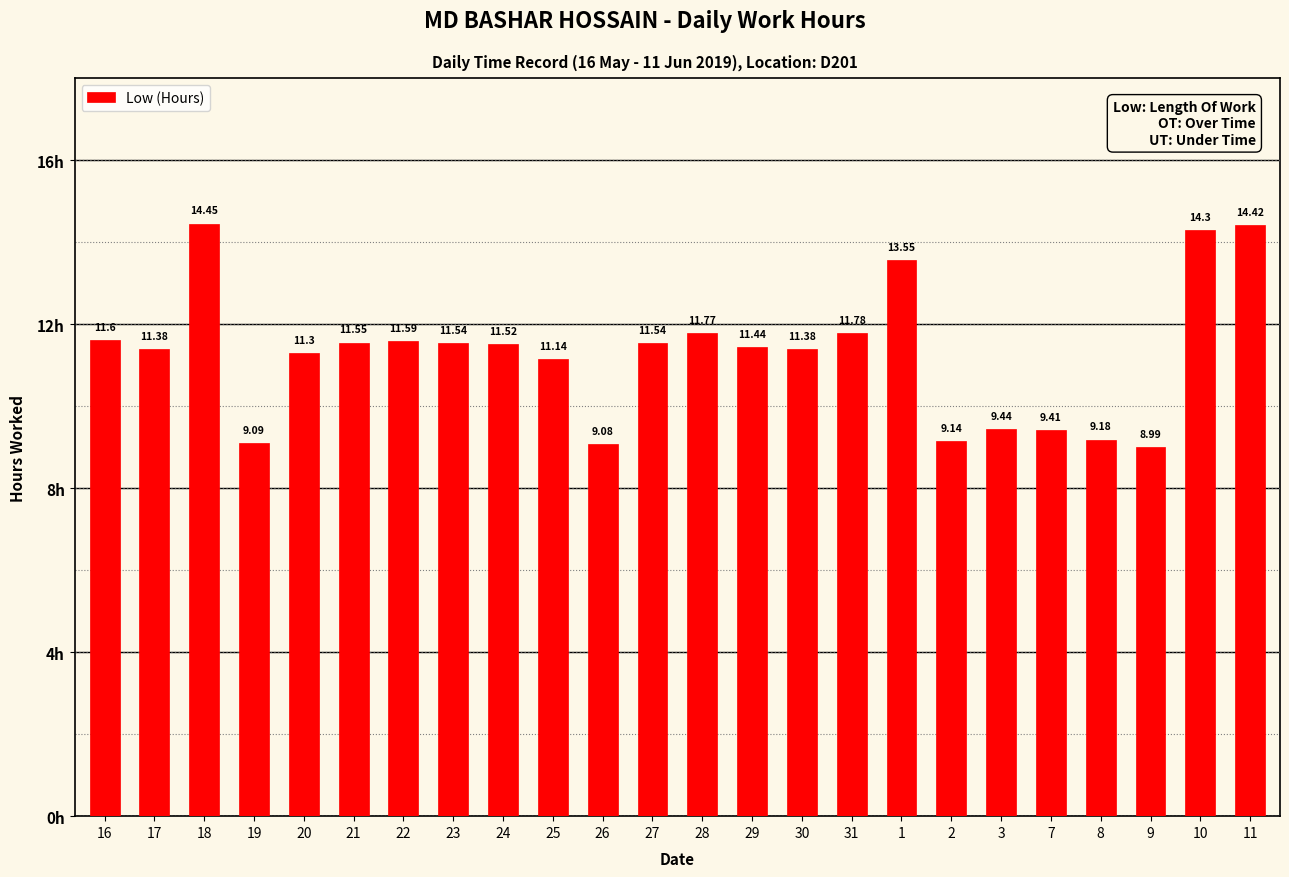

What is the difference between the values at 31 and 25?

0.6